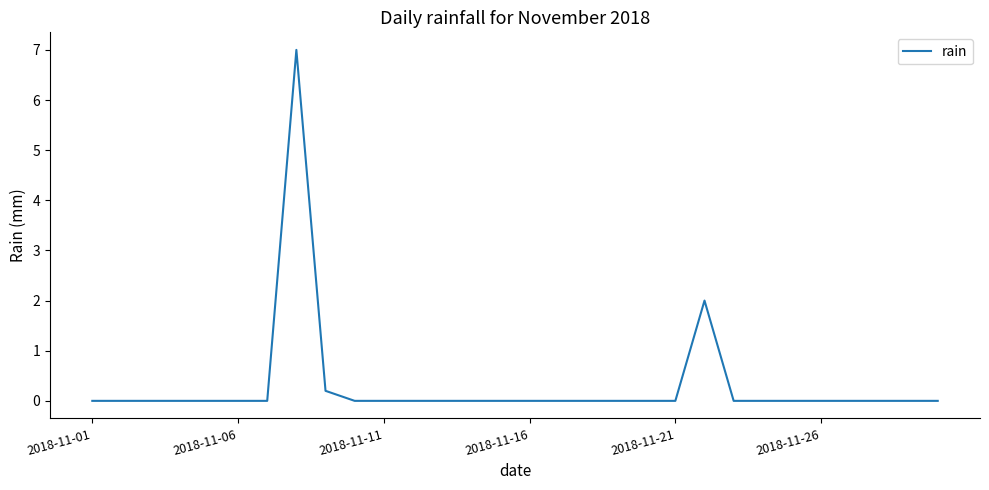

How many lines are shown in the chart?

1